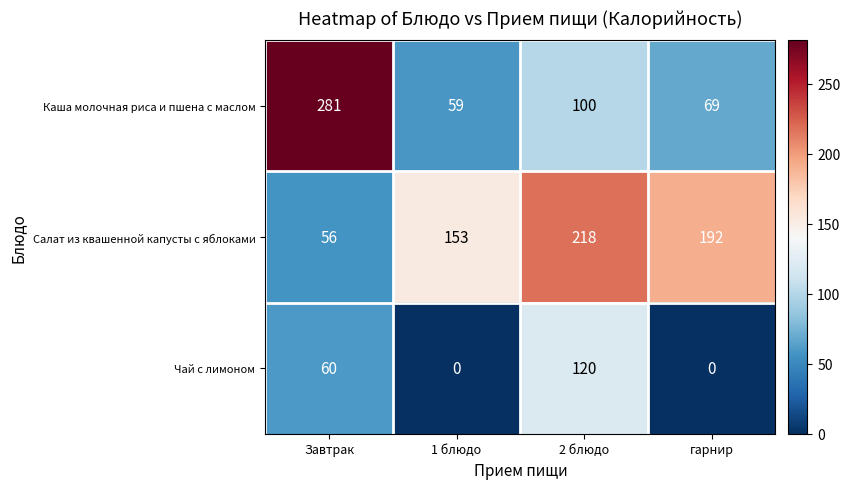

At how many categories does at least one series exceed 181?

3